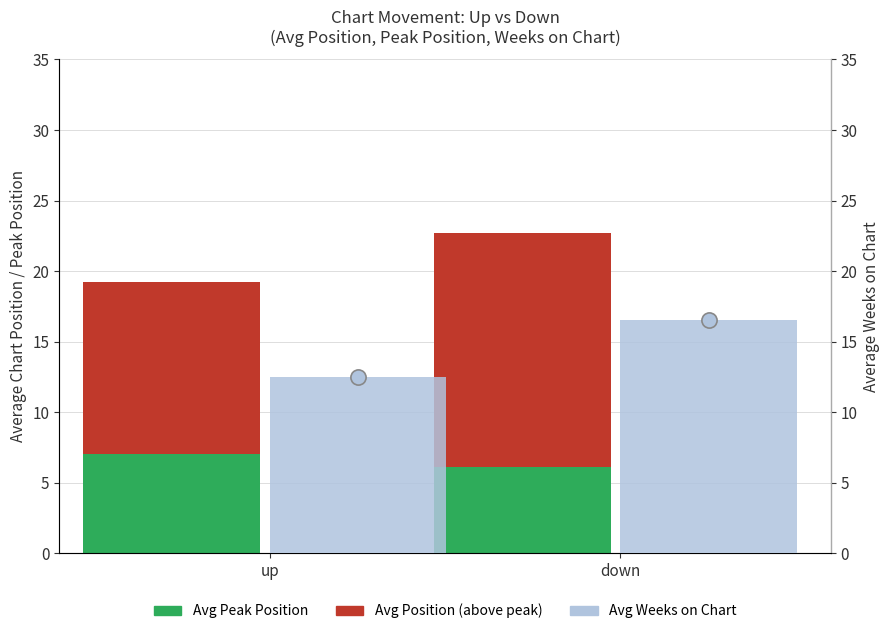

Which series has the largest total across all categories?

Avg Weeks on Chart